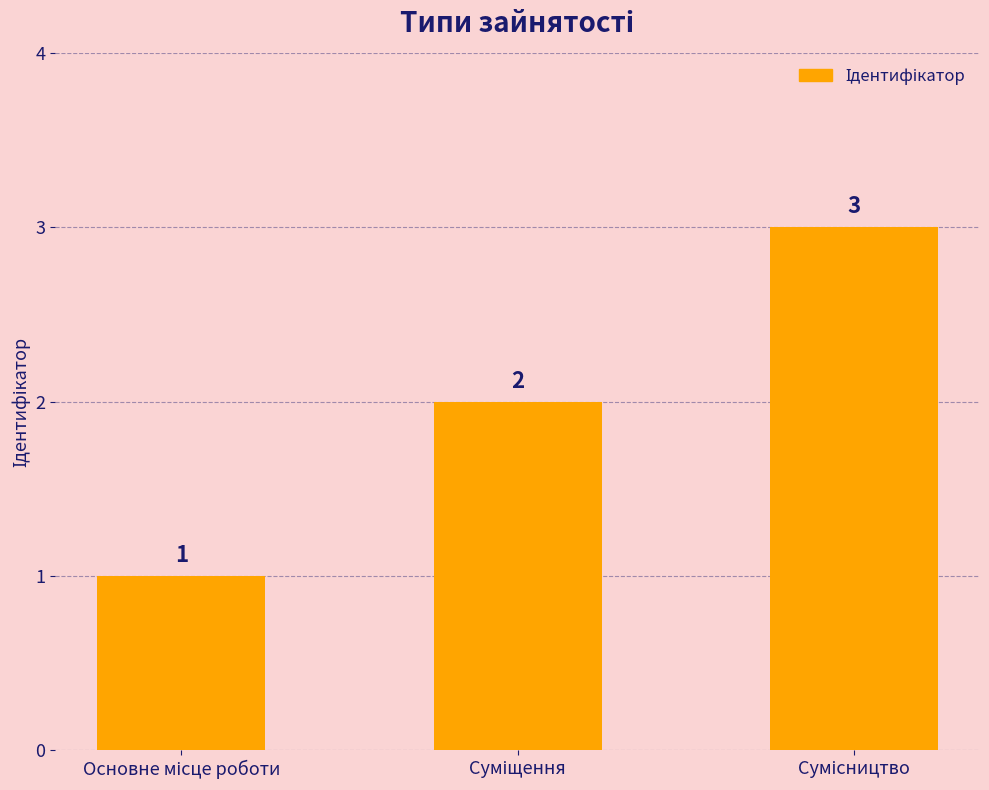

Count the number of categories in the chart.

3